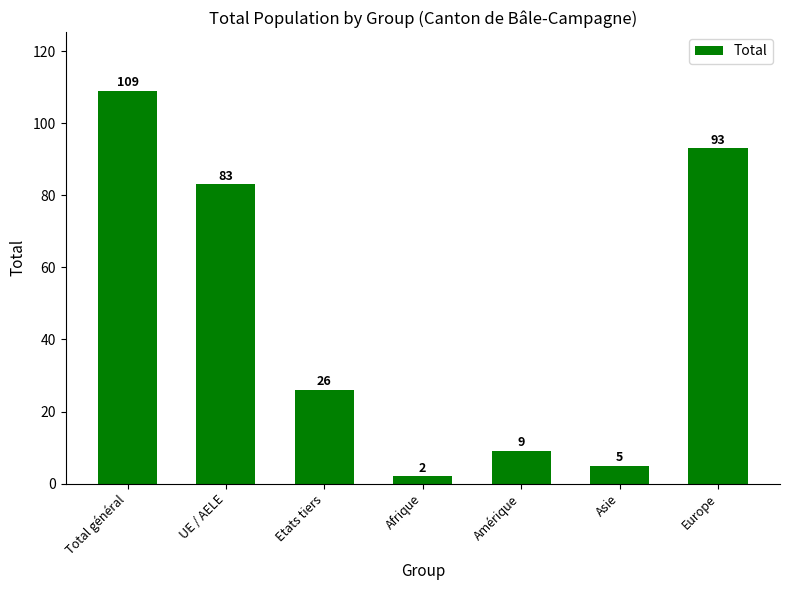

What is the change in value from Afrique to Europe?

+91